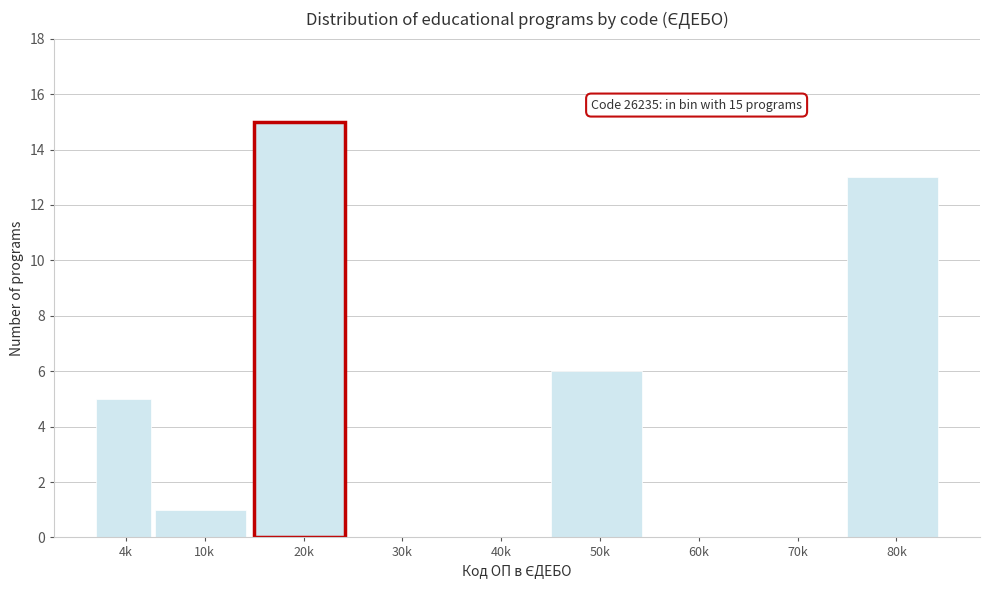

Reading left to right, transcribe all the data shown in this chart.

4k=5	10k=1	20k=15	30k=0	40k=0	50k=6	60k=0	70k=0	80k=13